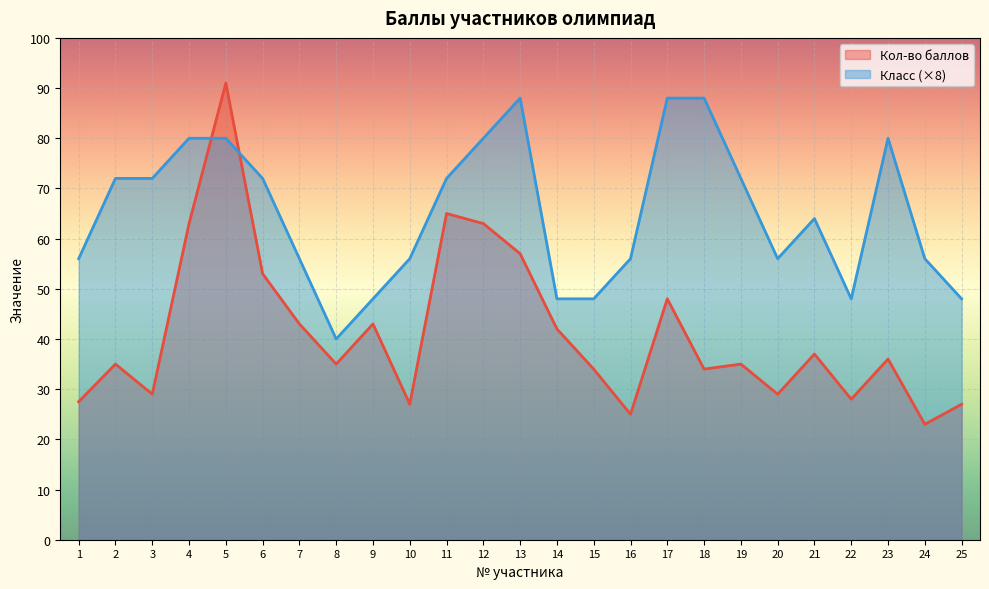

At which category does the chart reach its peak across all series?

5